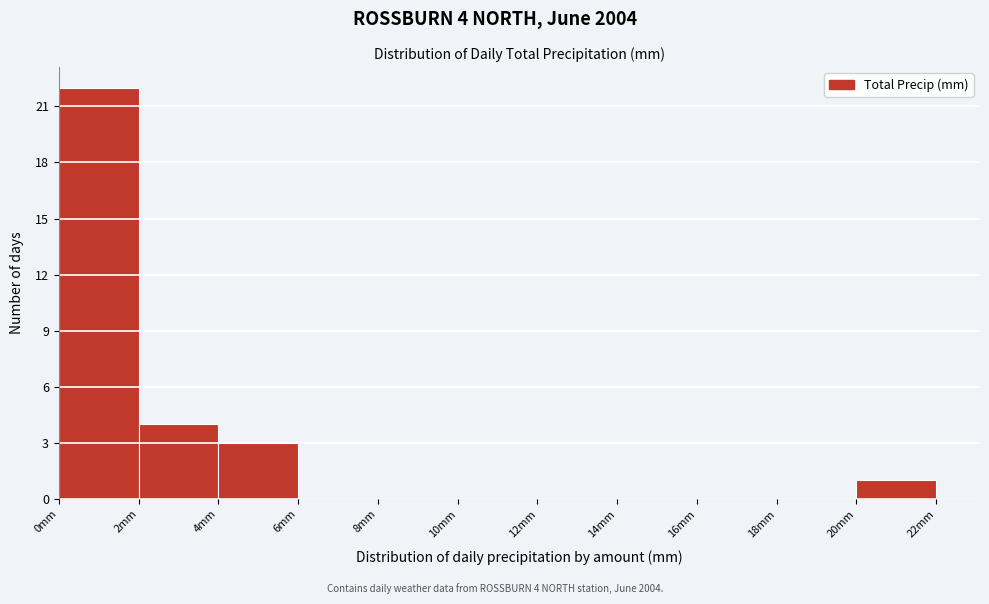

Over which range of the x-axis is the bar tallest?

0 to 2